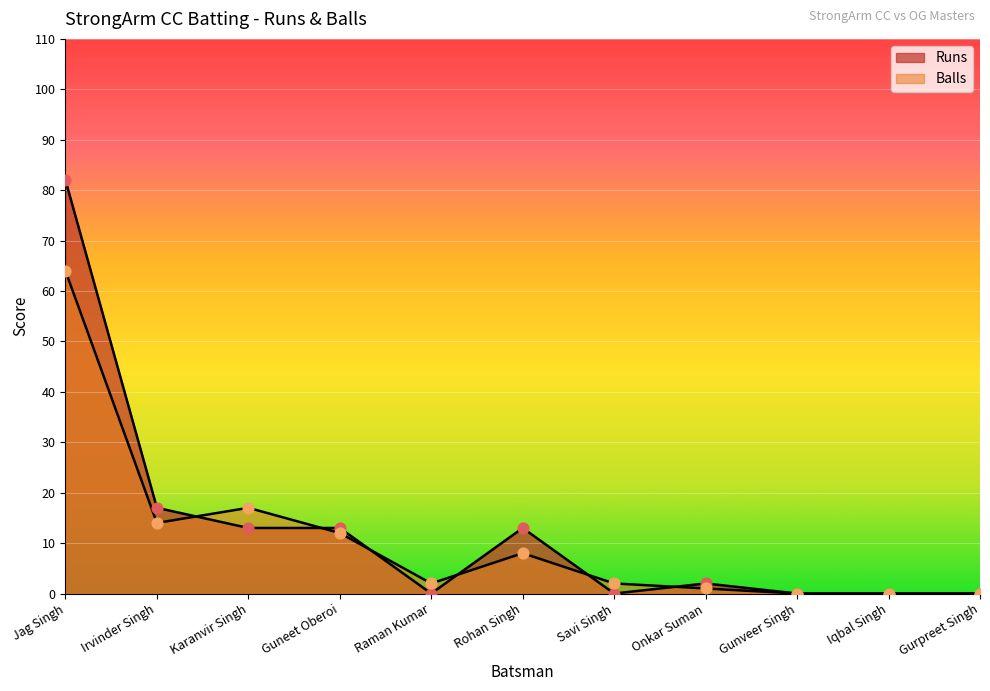

Which series reaches the maximum Y coordinate?

Runs